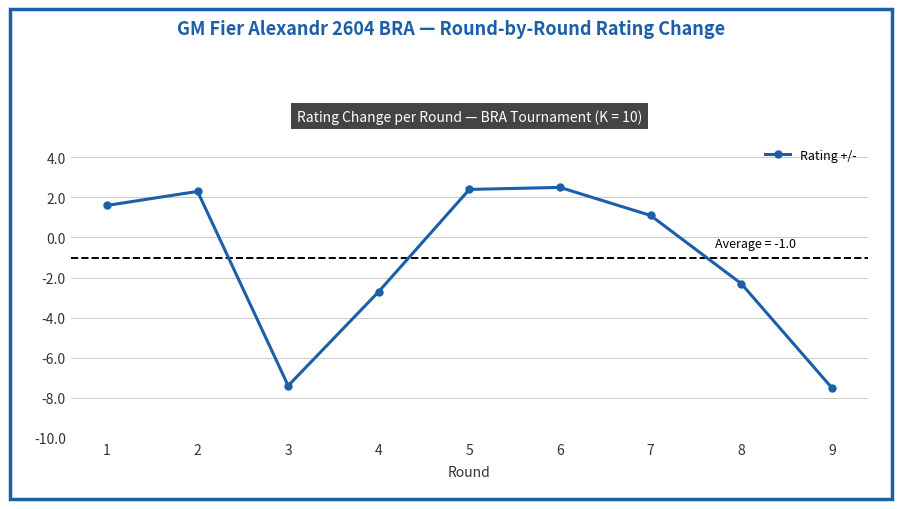

Where does the data first go above 1?

1